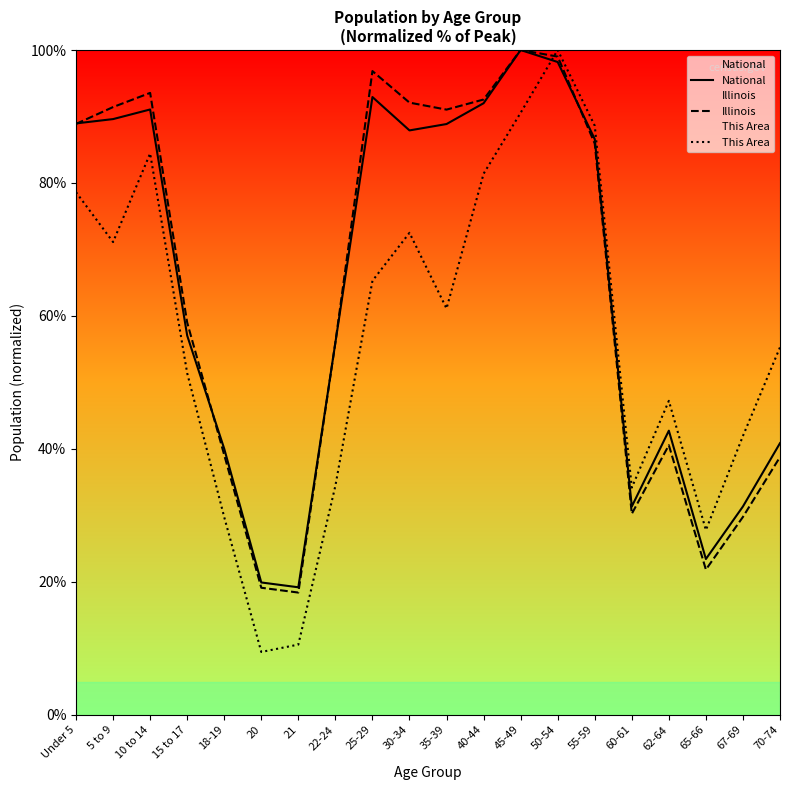

Between which two adjacent categories do This Area and National first intersect?

45-49 and 50-54